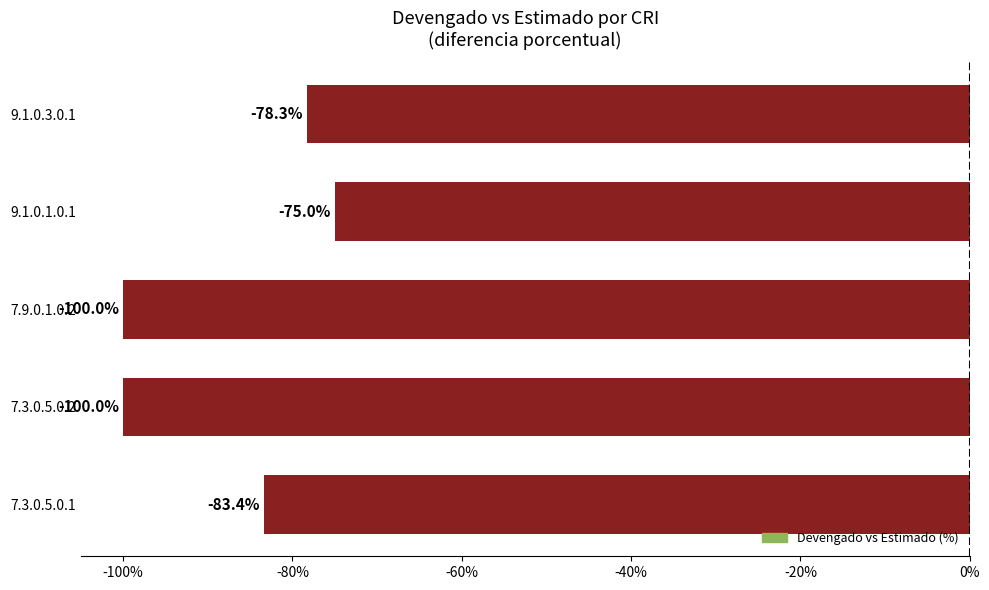

What is the minimum value shown in the chart?

-100.0